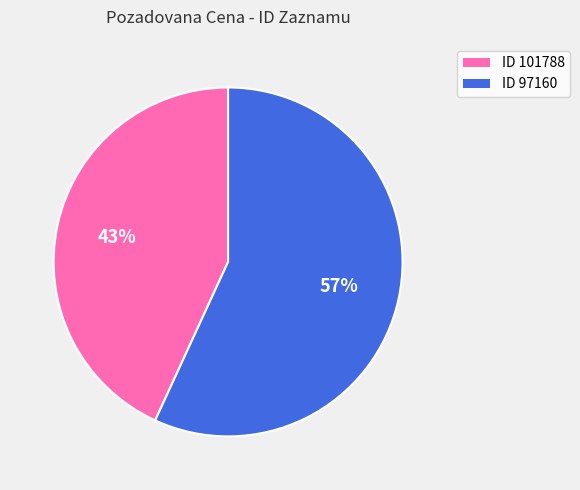

To the nearest percent, what is the average slice percentage?

50%